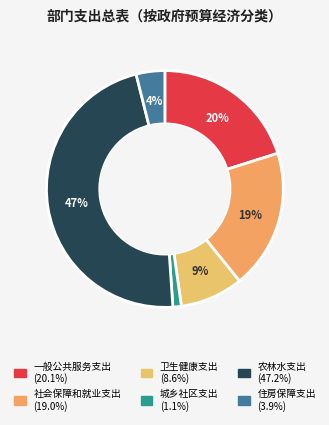

Do 社会保障和就业支出 and 卫生健康支出 together represent more than half of the pie?

No